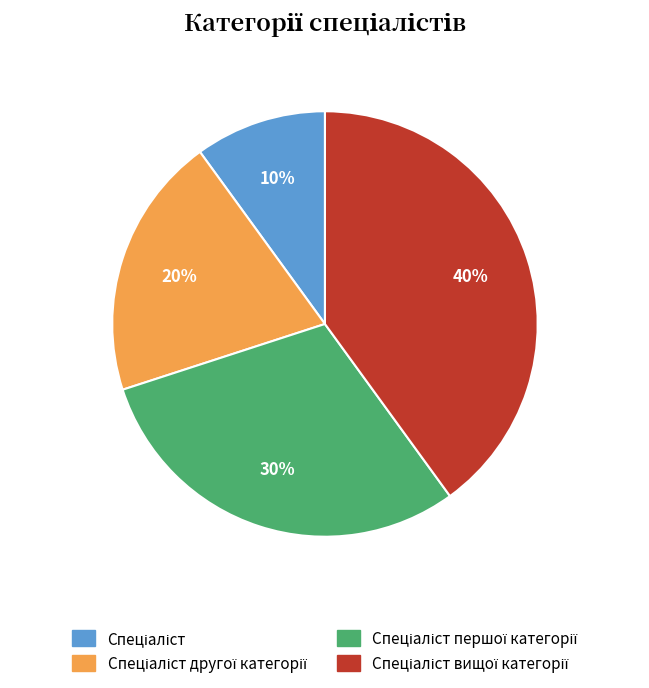

To the nearest percent, what is the average slice percentage?

25%